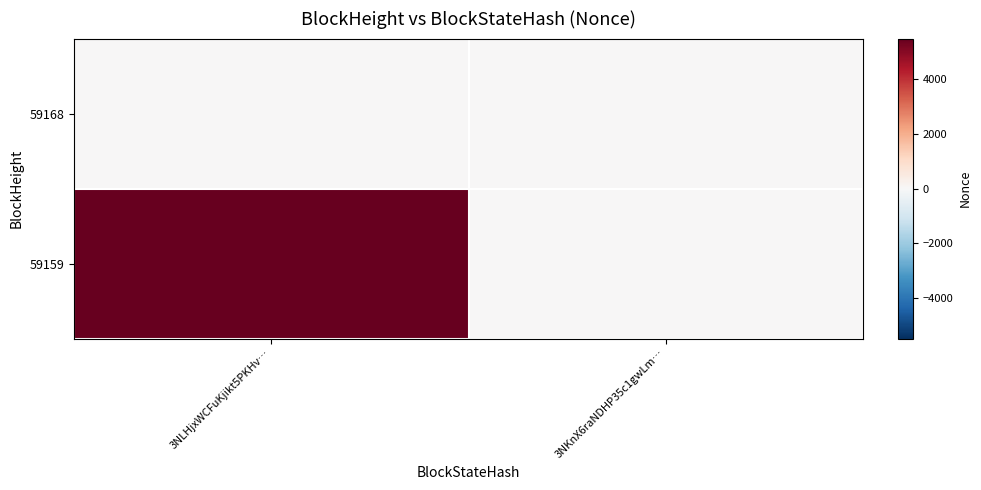

What is the maximum value shown in the chart?

5497